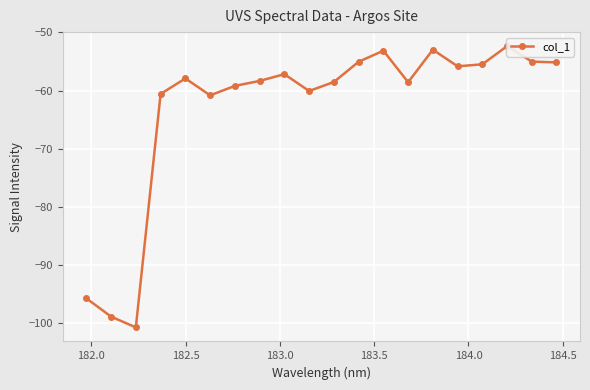

Count the number of values greater than -57.

8